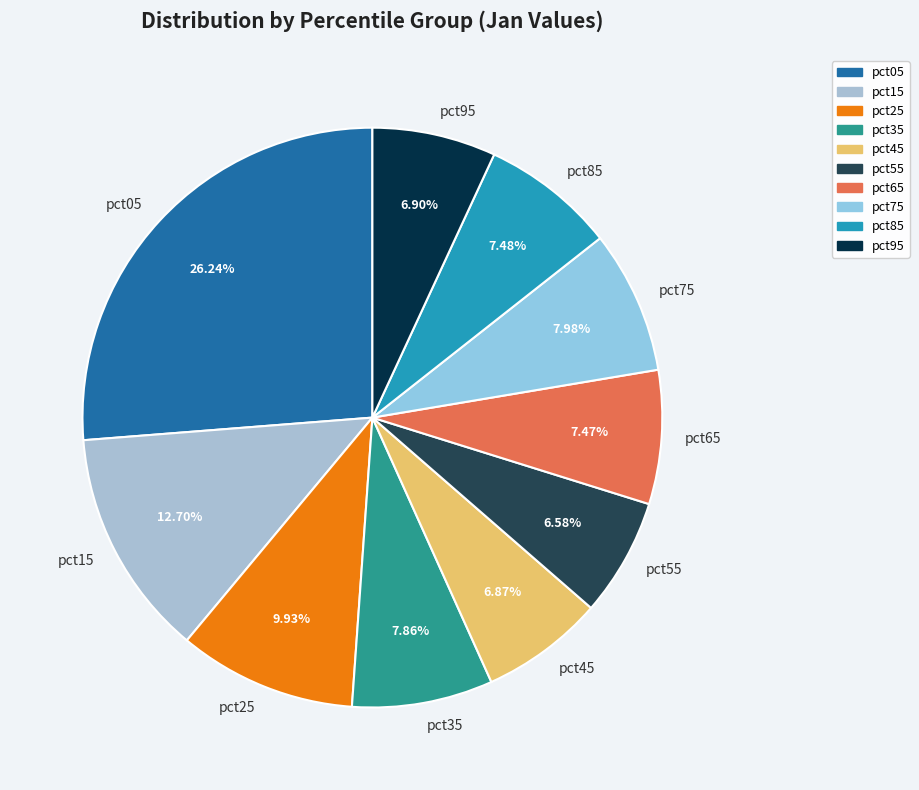

What percentage is NOT represented by pct75?

92.0%